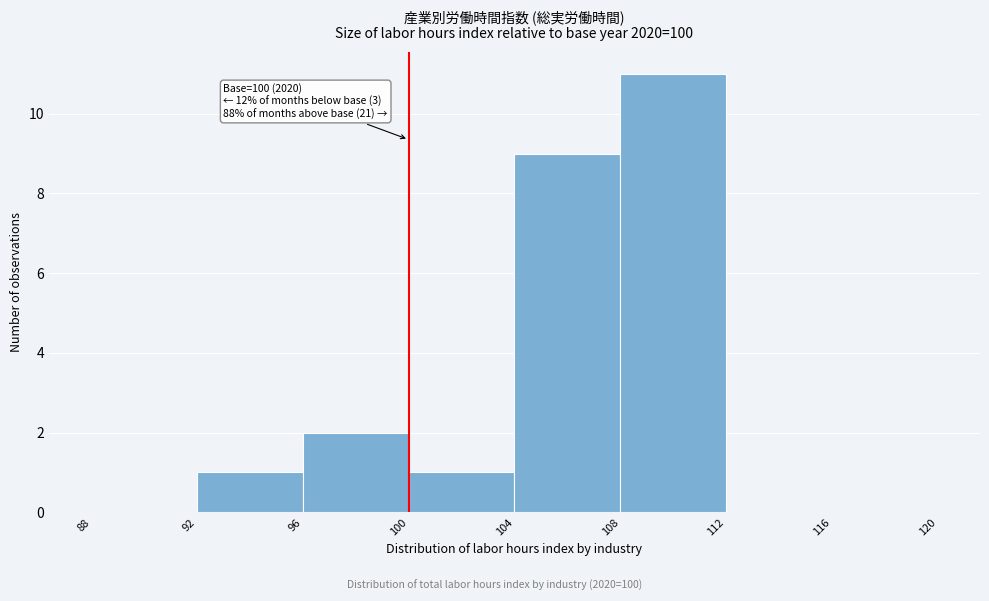

Over which range of the x-axis is the bar tallest?

108 to 112